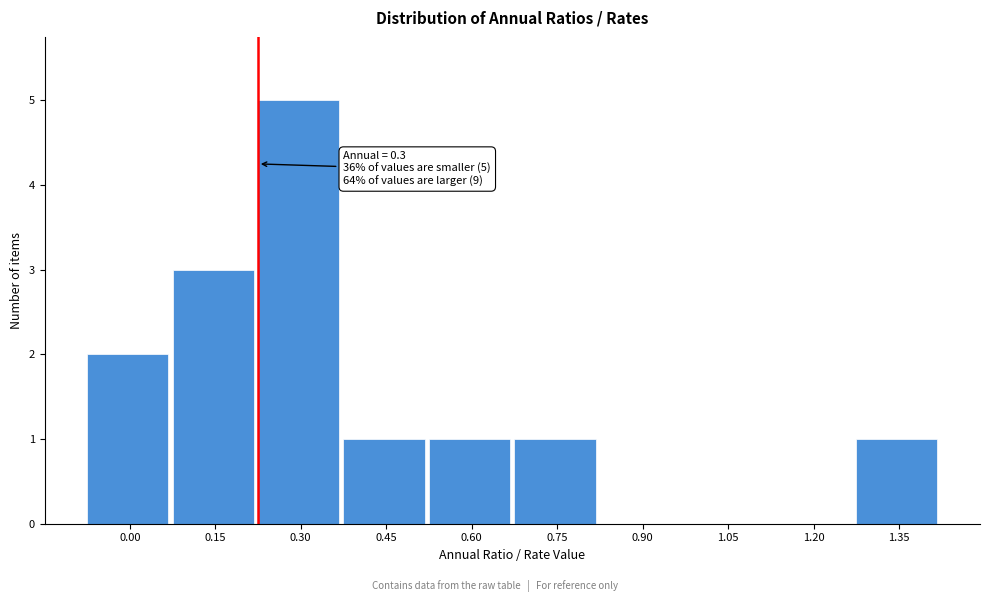

Reading left to right, extract all data points from this chart.

0.00=2	0.15=3	0.30=5	0.45=1	0.60=1	0.75=1	0.90=0	1.05=0	1.20=0	1.35=1